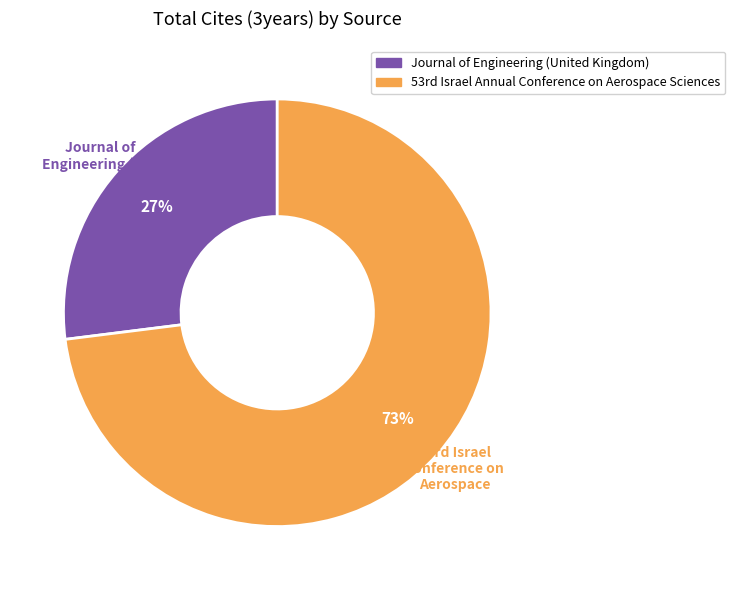

To the nearest percent, what percentage of the pie is Journal of Engineering (United Kingdom)?

27%